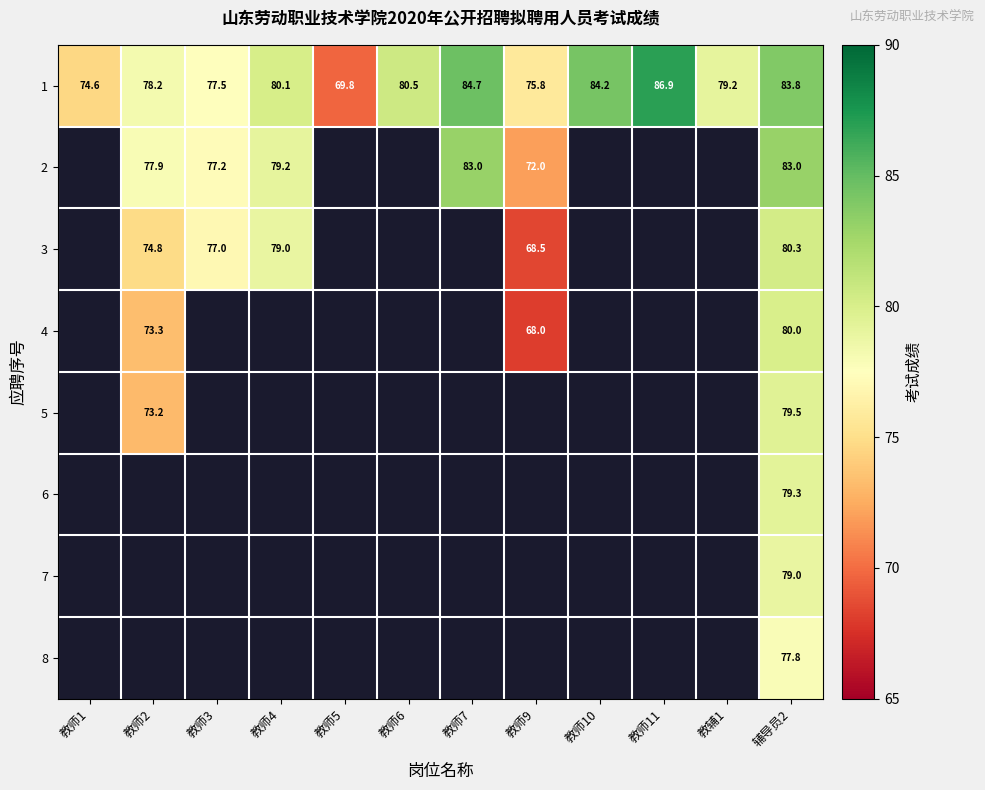

Between 教师9 and 教师11, which is larger?

教师11